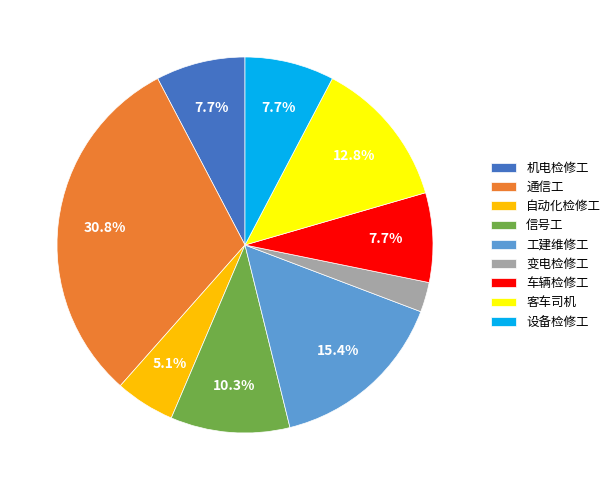

Is there a majority slice in this chart?

No